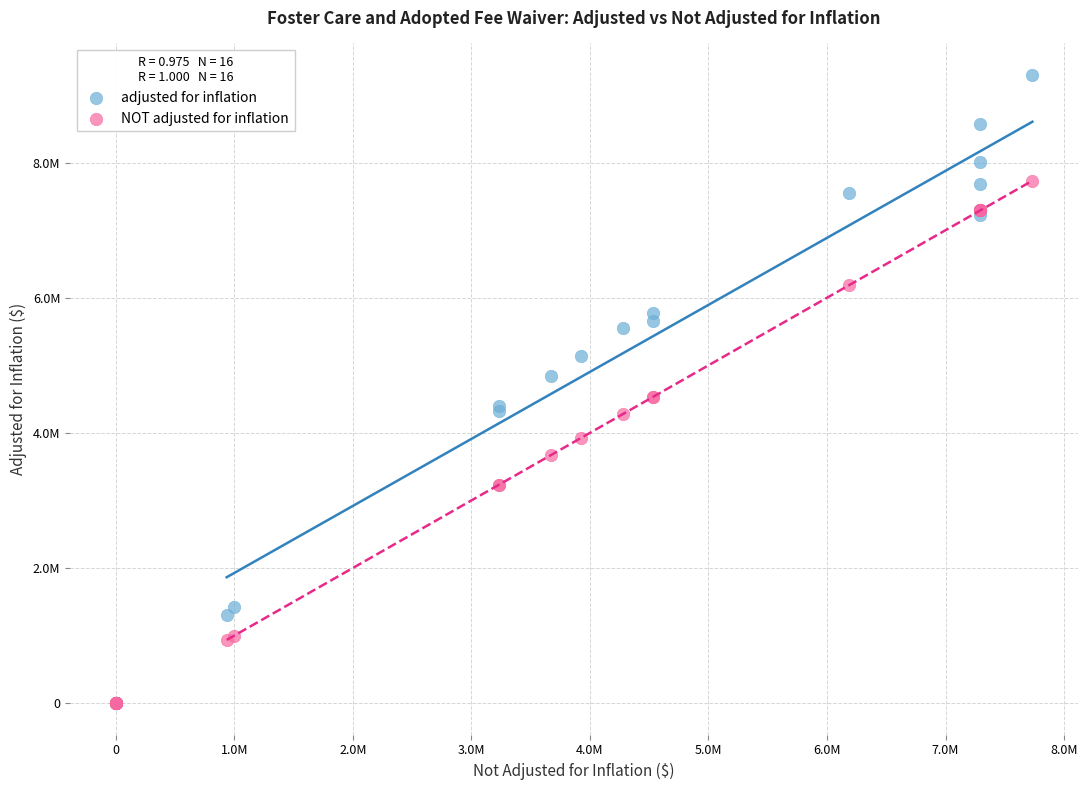

Which series has the widest spread of Y values?

adjusted for inflation